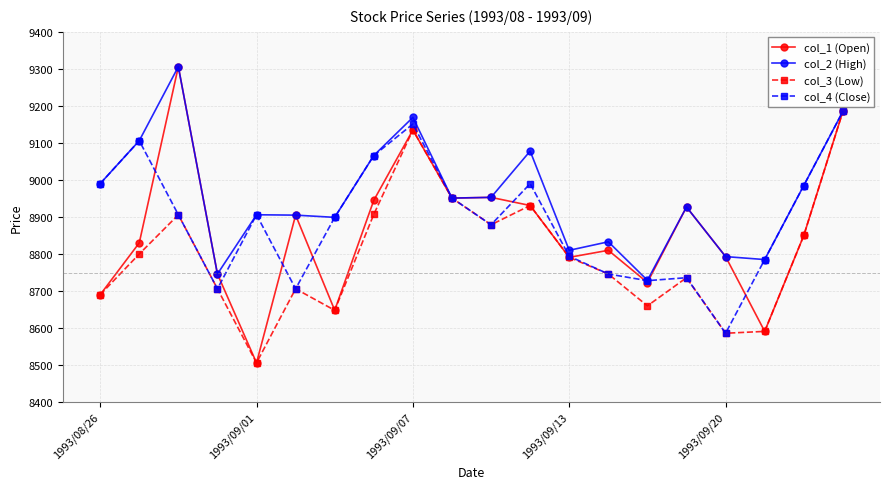

In col_2 (High), how many points are lower than both neighbors (excluding endpoints)?

6